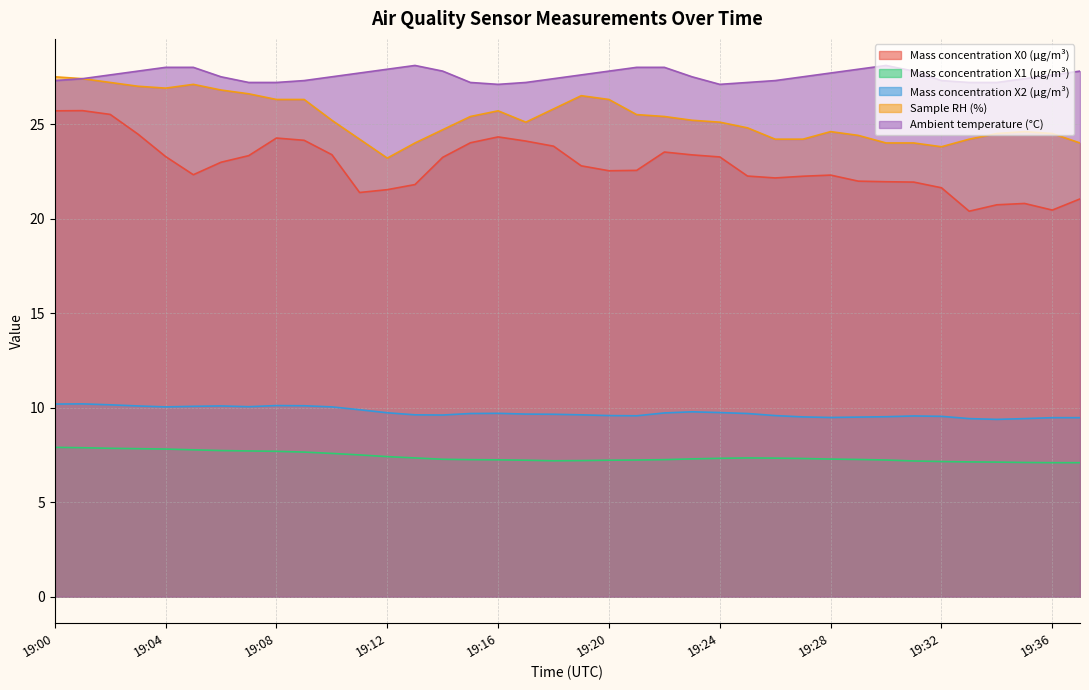

What is the value of the Sample RH (%) point at the 1st from the left?

27.5